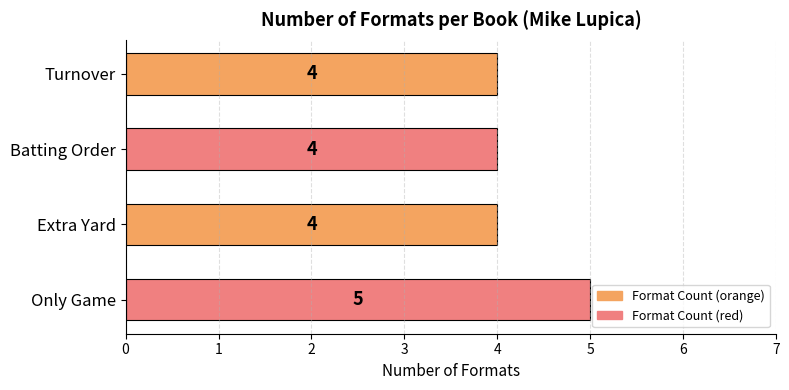

How many values exceed 4?

1